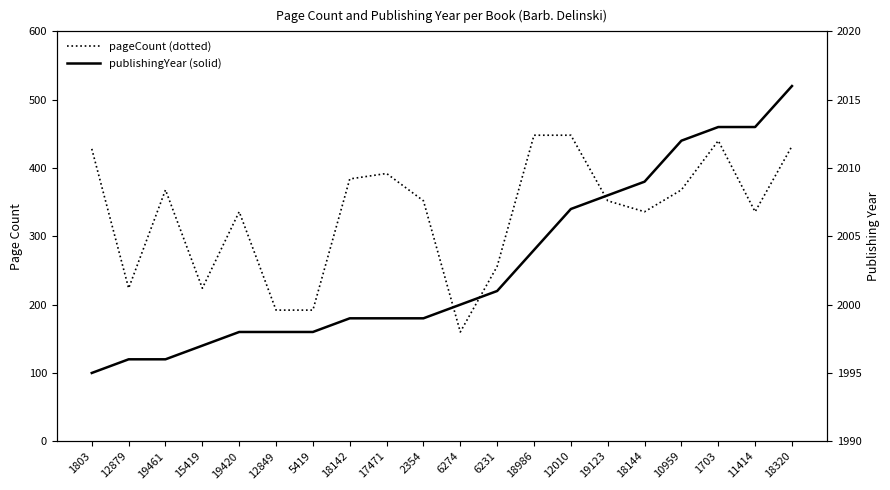

At which label does pageCount first exceed 352?

1803